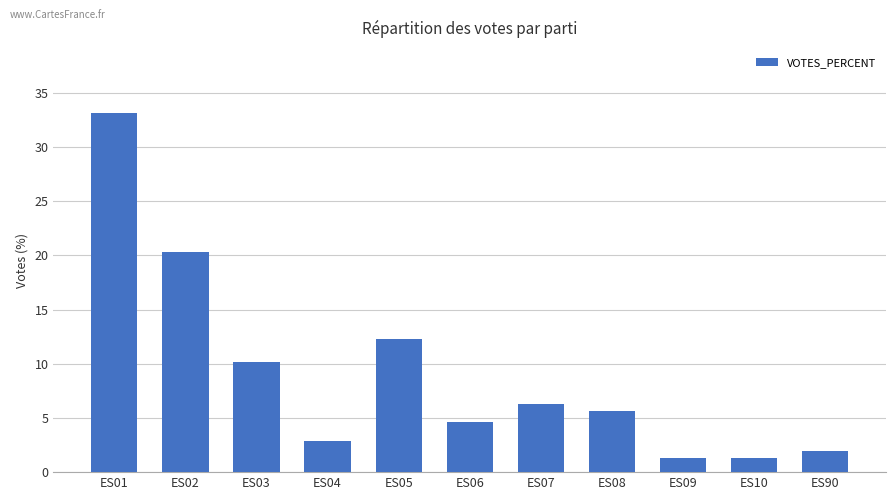

Reading left to right, extract all data points from this chart.

33.2	20.4	10.2	2.9	12.3	4.6	6.3	5.6	1.3	1.3	2.0